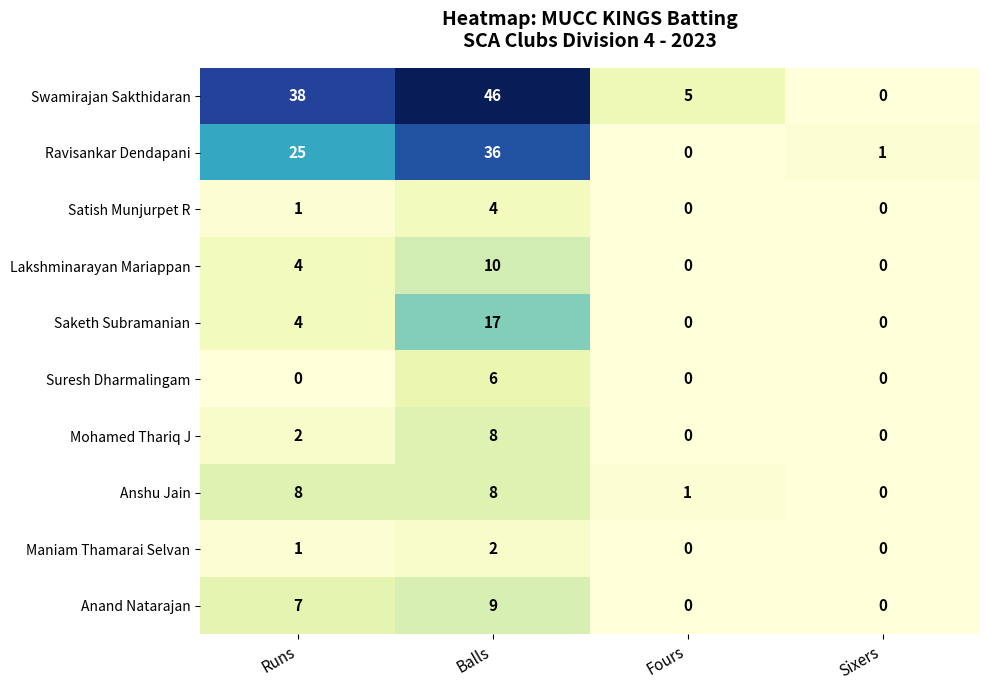

The Lakshminarayan Mariappan series shows 4 at Fours. True or false?

False